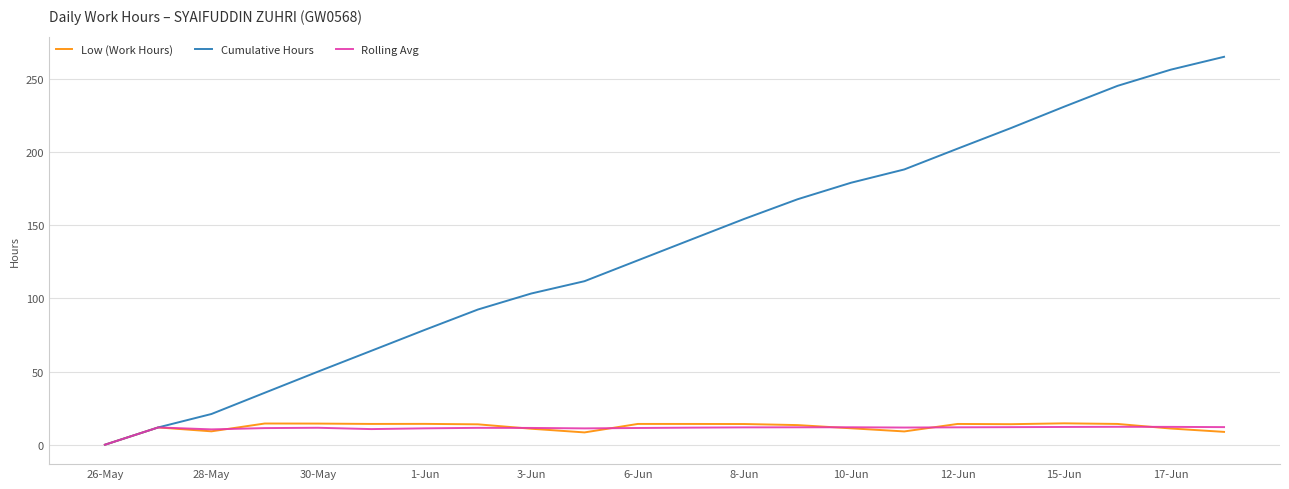

What is the greatest value displayed?

264.9